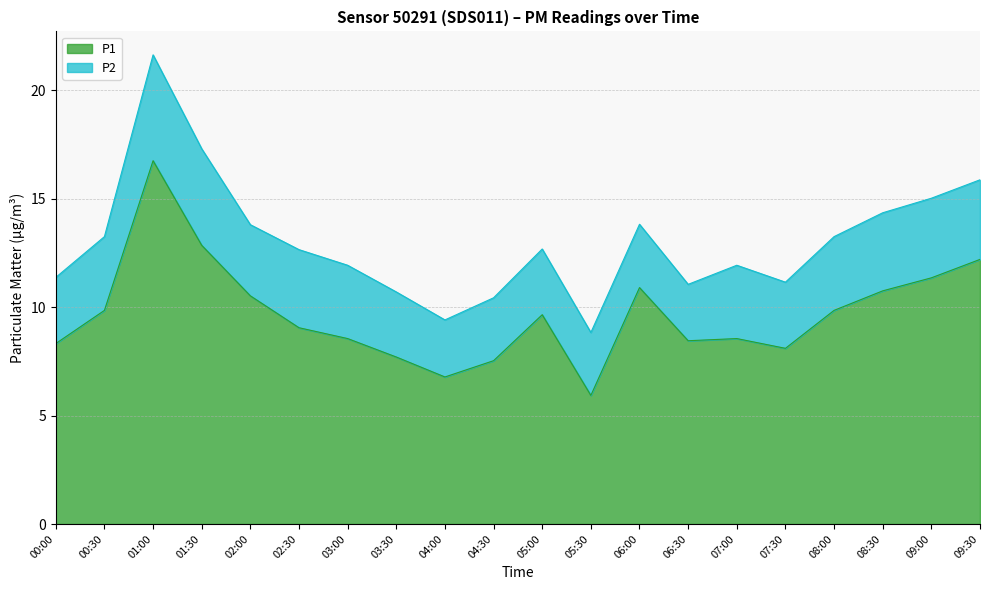

At which label is the value closest to 11?

06:00